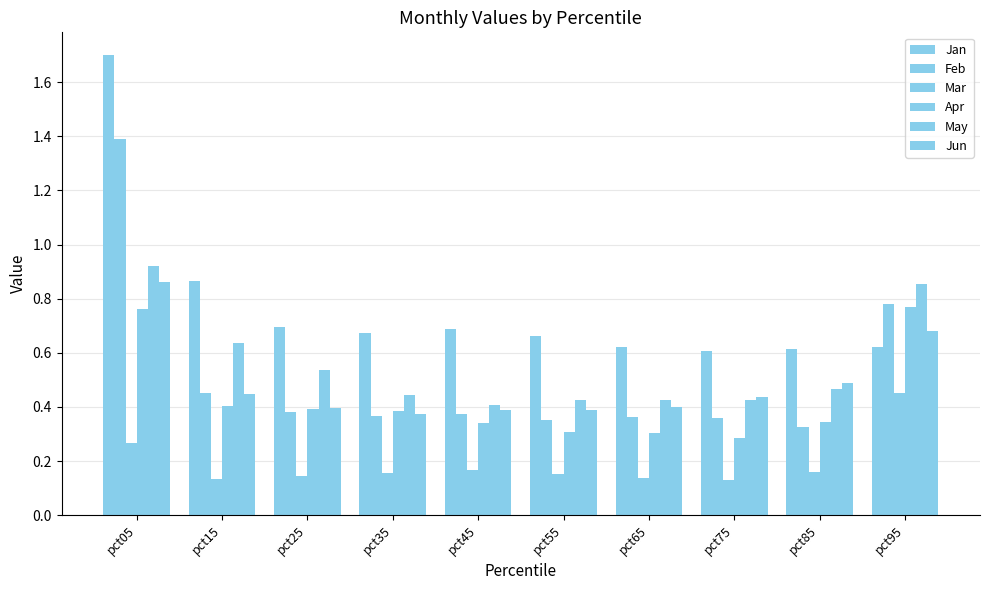

What is the difference between the maximum and minimum values in the Jun series?

0.5